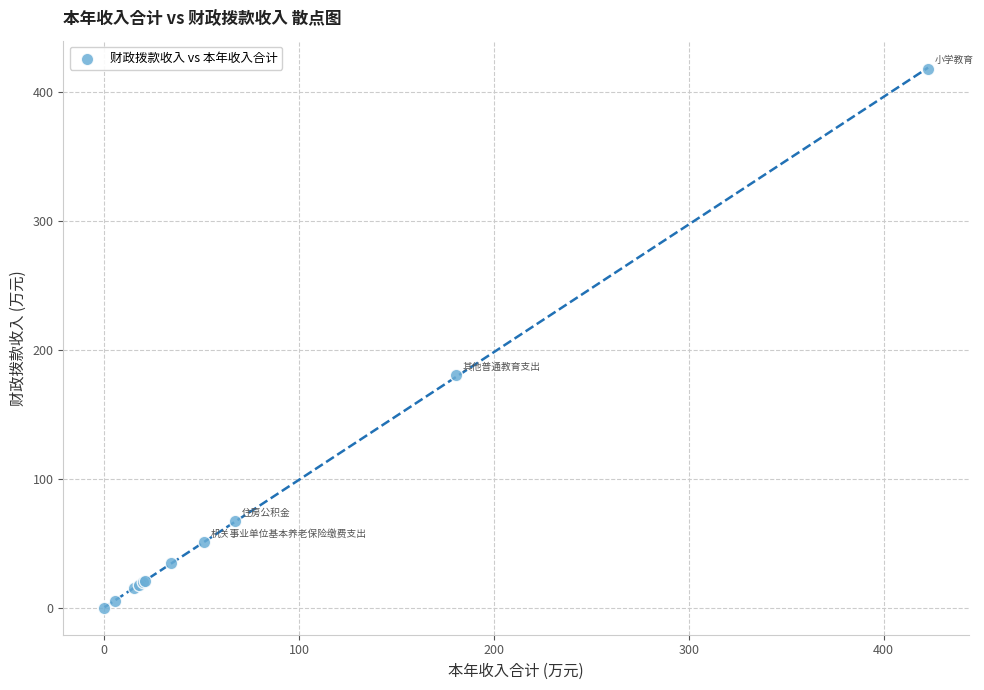

What Y value in the scatter plot is closest to 209?

180.5